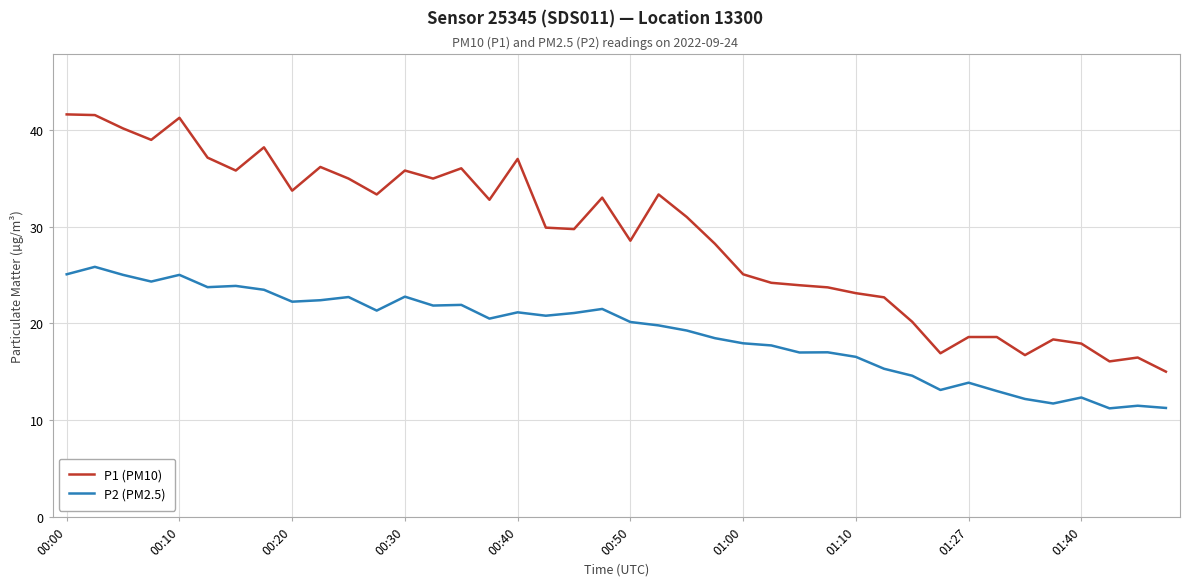

True or false: P1 (PM10) has more than 2 interior local peaks.

True